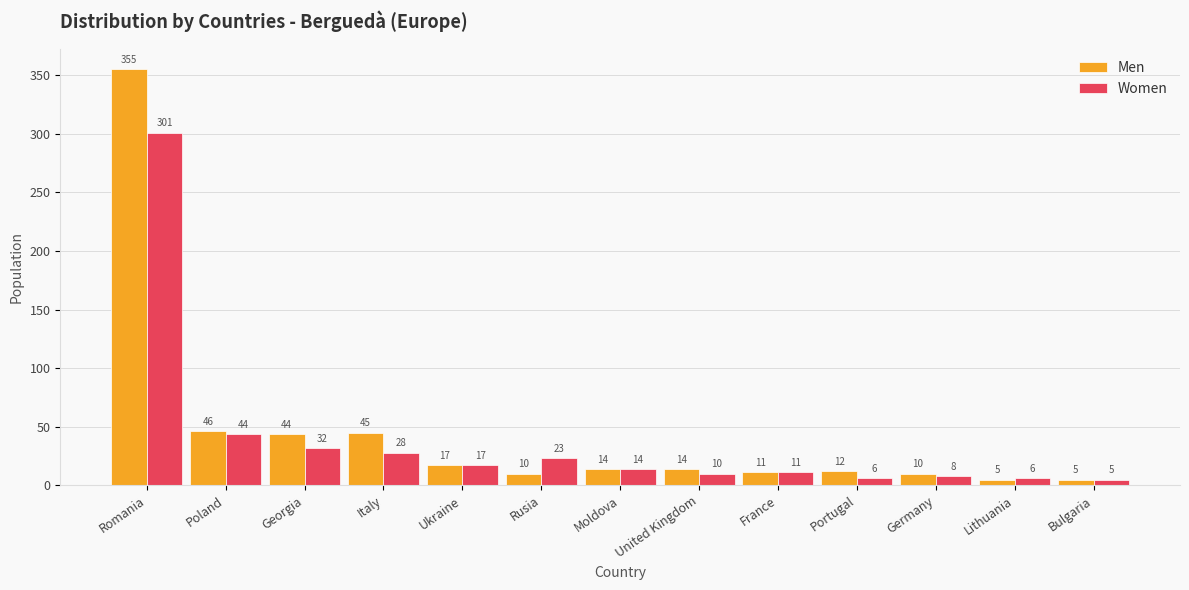

Where is Women nearest to the value 153?

Poland